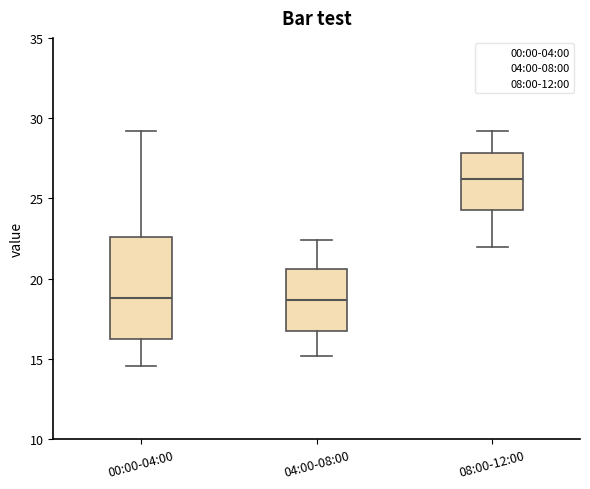

Where is the upper edge of the box for 08:00-12:00 on the y-axis? The values are not printed on the chart, so give them approximately, as read against the axis.

28.0